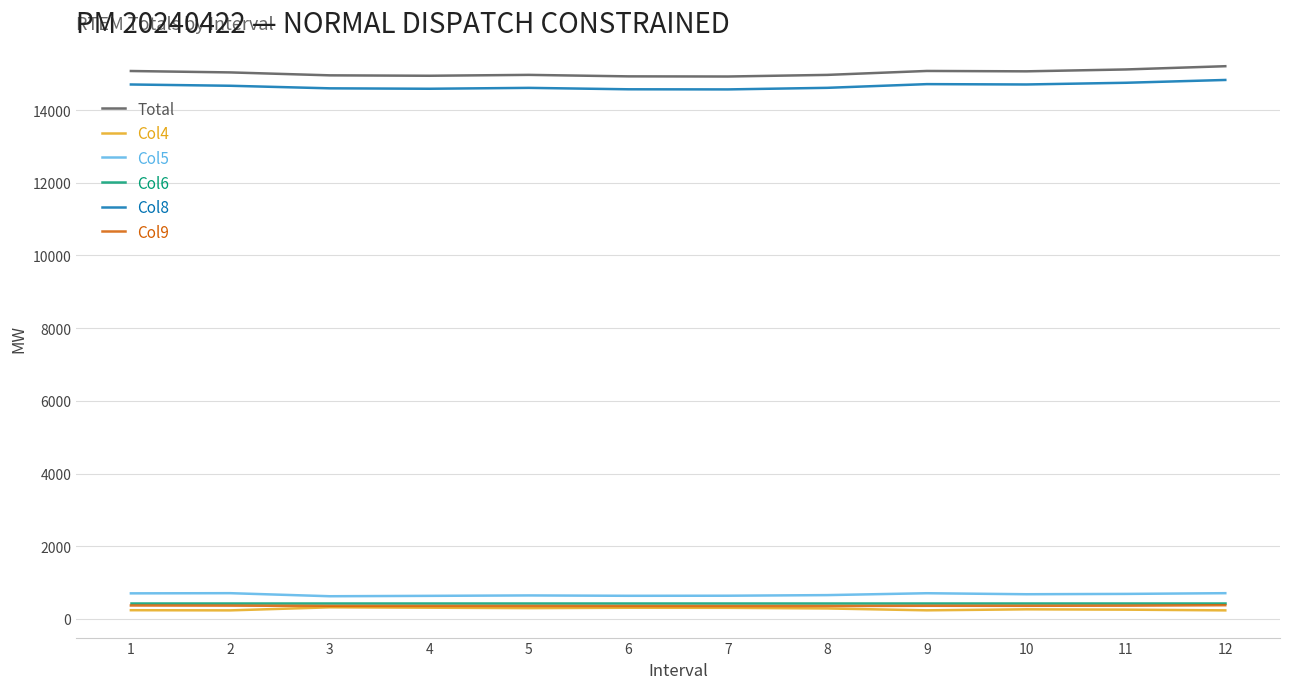

What is the maximum value shown in the chart?

15205.8